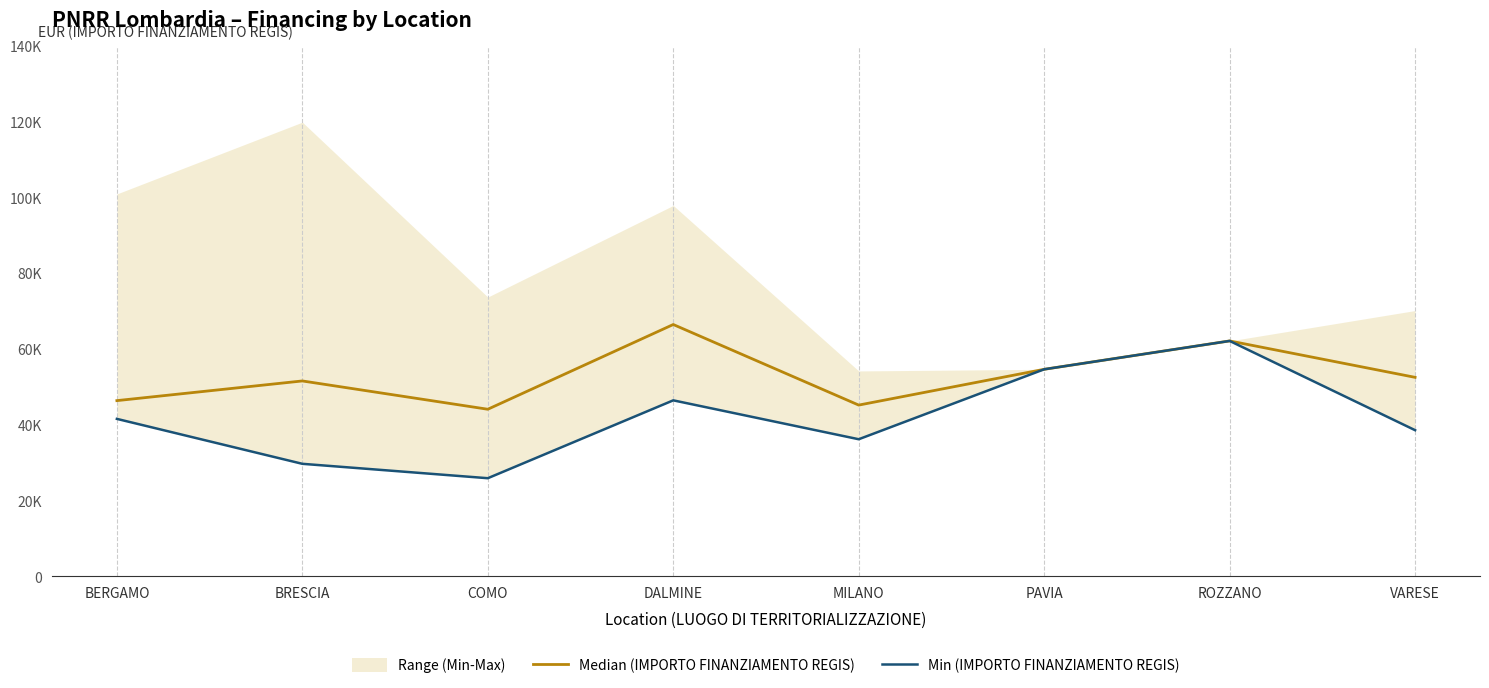

How many data points does each series have?

8